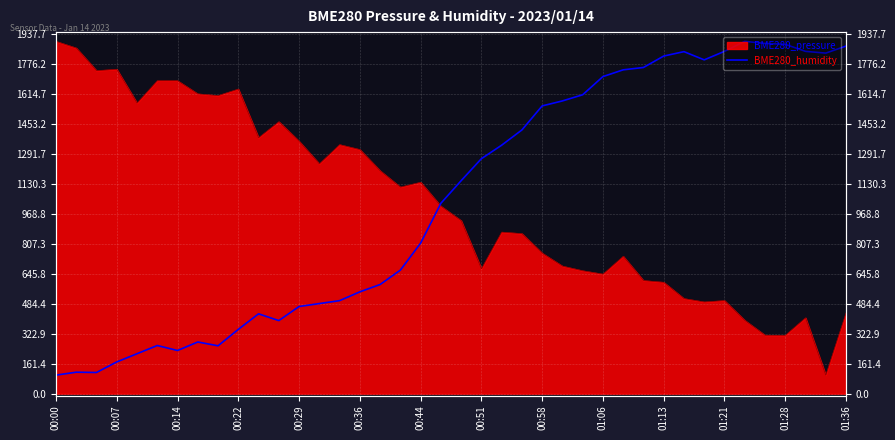

Reading left to right, what are all the values shown in this chart?

100.0	115.8	114.2	171.2	215.5	259.8	232.9	278.7	258.2	346.7	430.6	394.2	470.1	485.9	501.8	549.2	588.8	666.3	811.8	1026.9	1148.7	1267.3	1340.1	1422.3	1552.0	1578.9	1612.1	1710.2	1746.6	1759.2	1820.9	1844.6	1800.4	1846.2	1900.0	1888.9	1884.2	1846.2	1836.7	1874.7